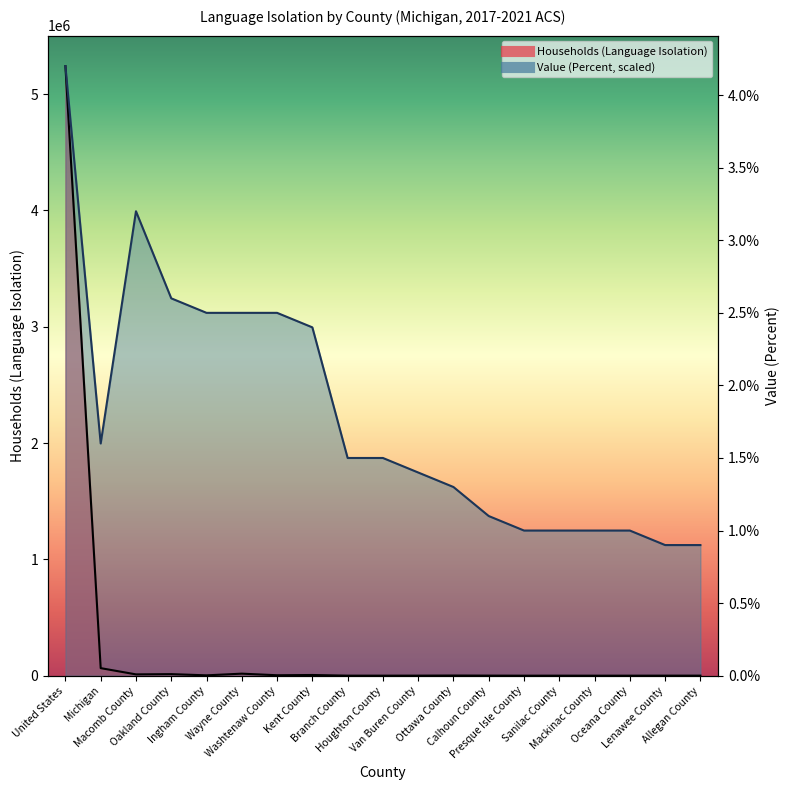

True or false: Value (Percent) has more than 1 points higher than both neighbors.

False